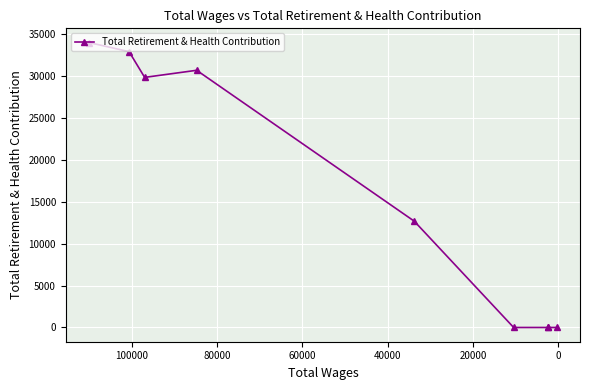

True or false: the data shows 9419 at 20000.

False